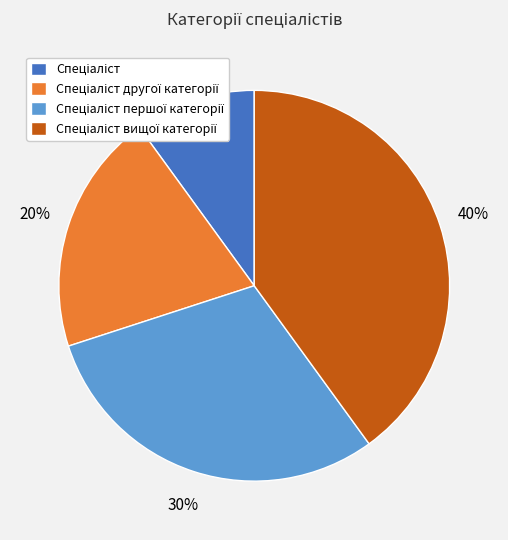

Is there a majority slice in this chart?

No